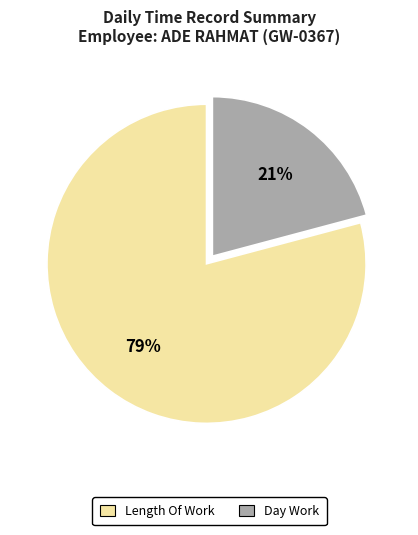

To the nearest percent, what is the difference between the largest and smallest slice percentages?

58%